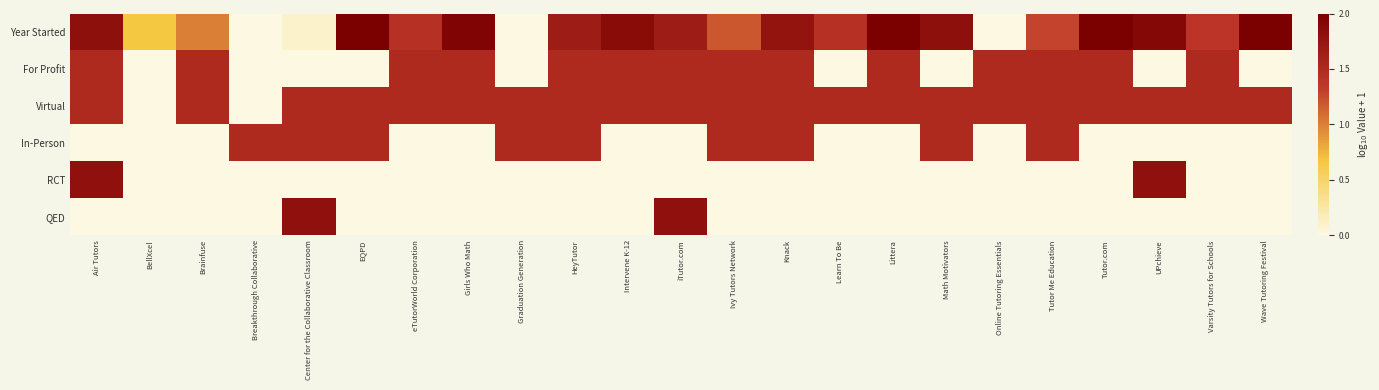

Which has a higher value, Ivy Tutors Network or UPchieve?

UPchieve